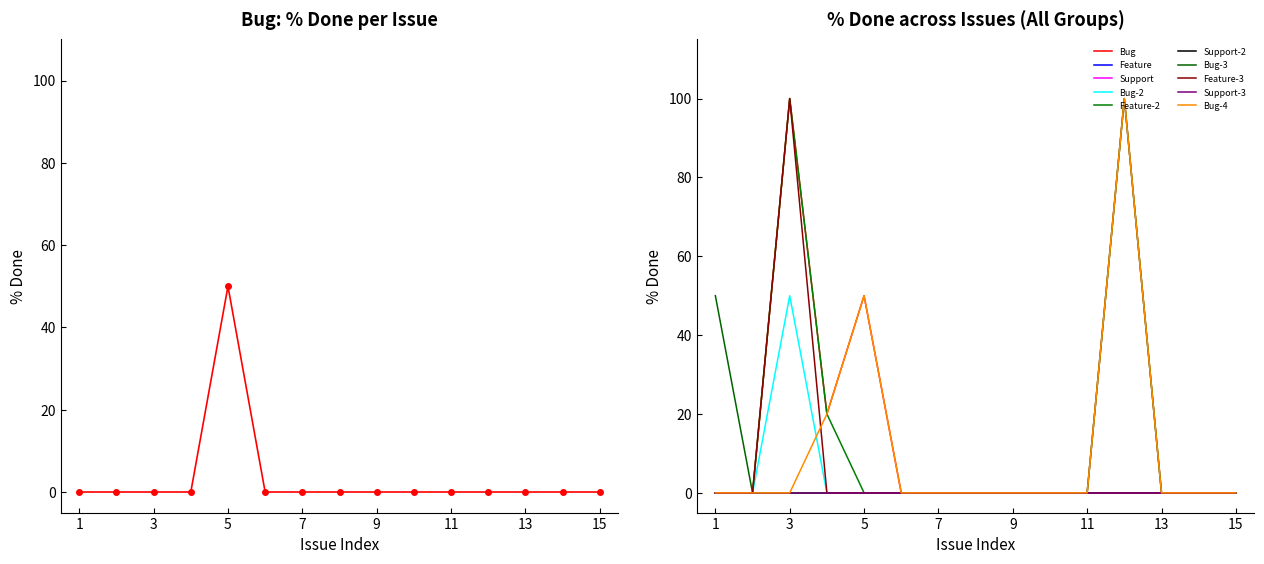

What is the maximum value shown in the chart?

100